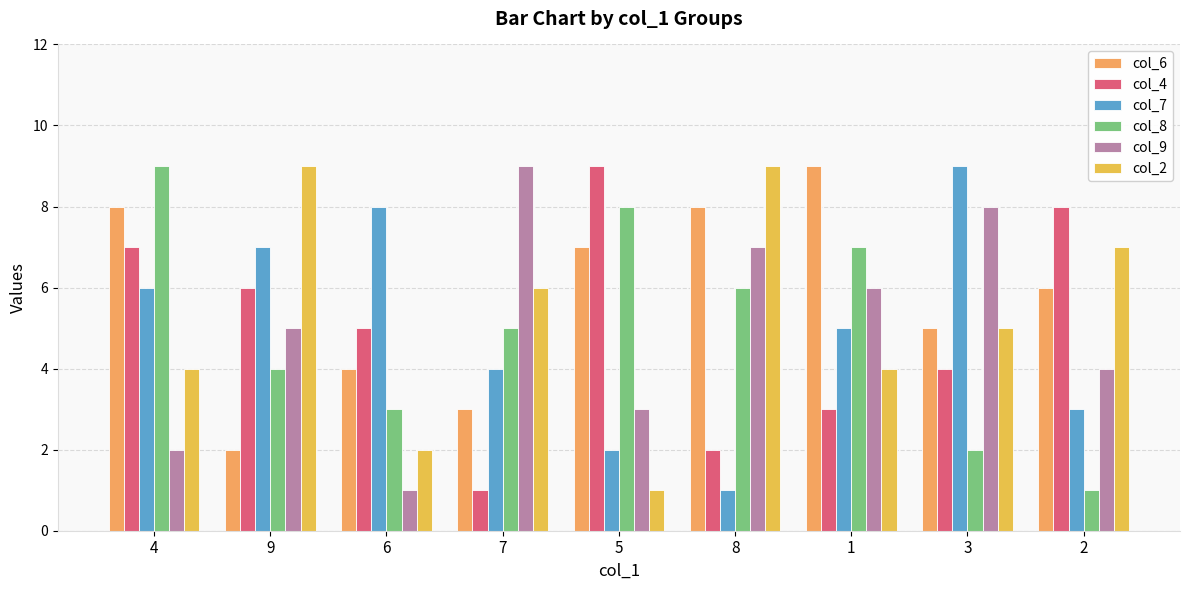

Which series has the largest total across all categories?

col_6